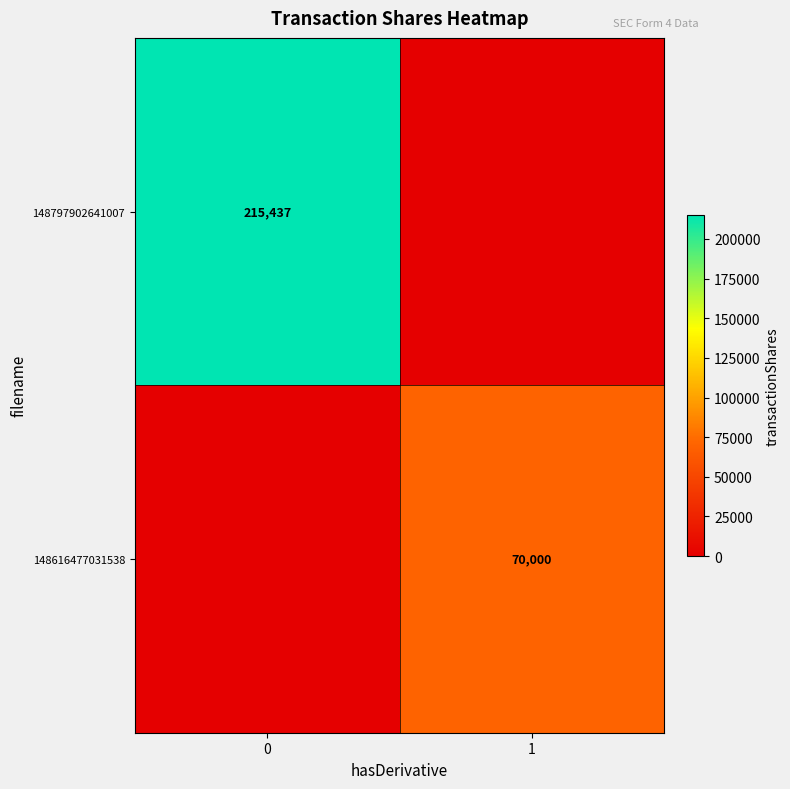

Where is row_0 nearest to the value 107718?

1